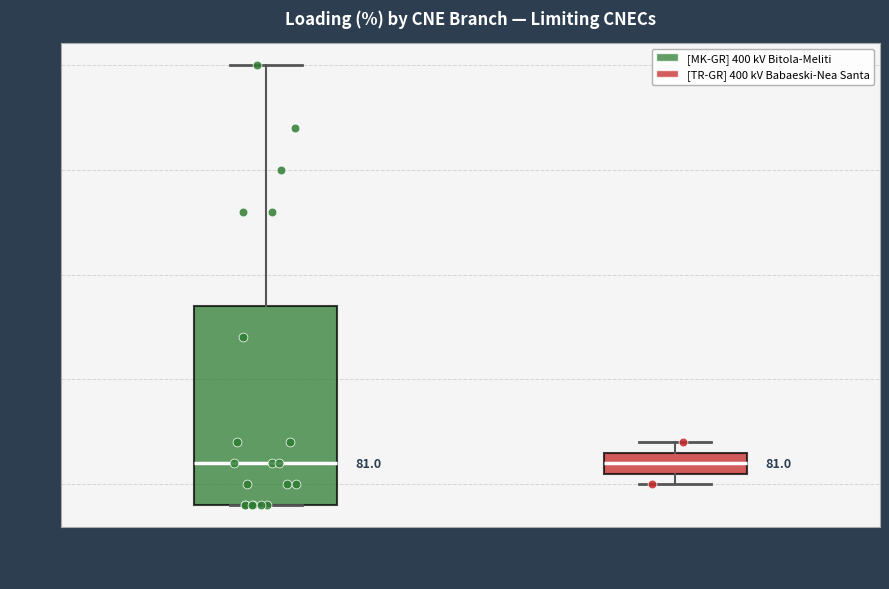

Which box is the tallest, from its lower edge to its upper edge?

[MK-GR] 400 kV Bitola-Meliti